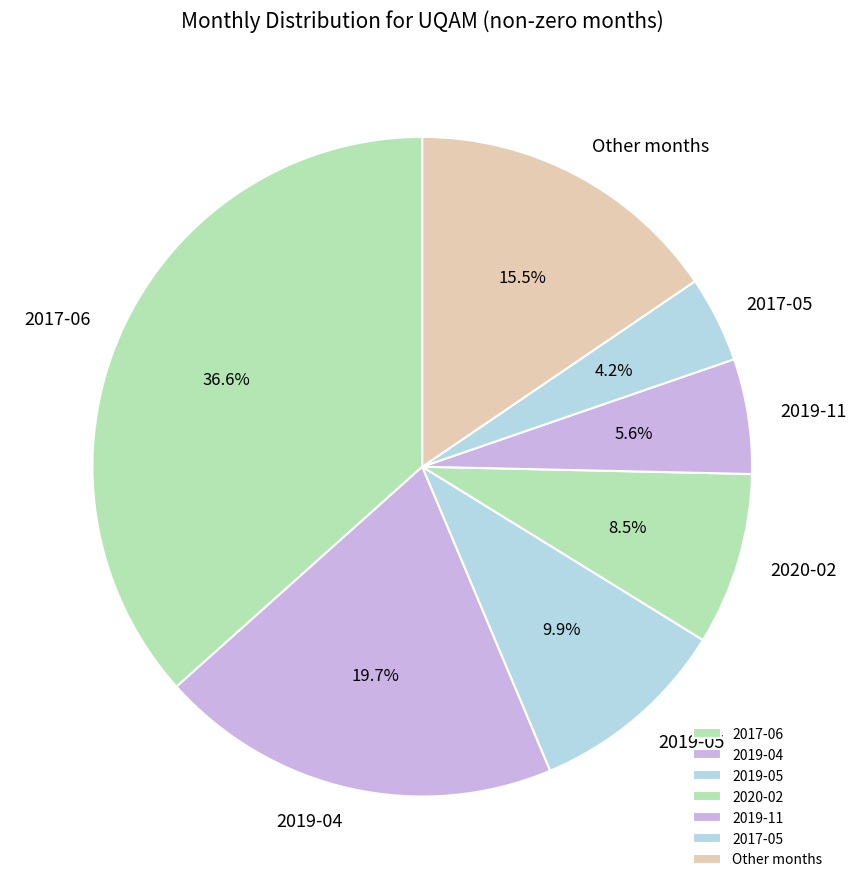

How many segments does this pie chart have?

7